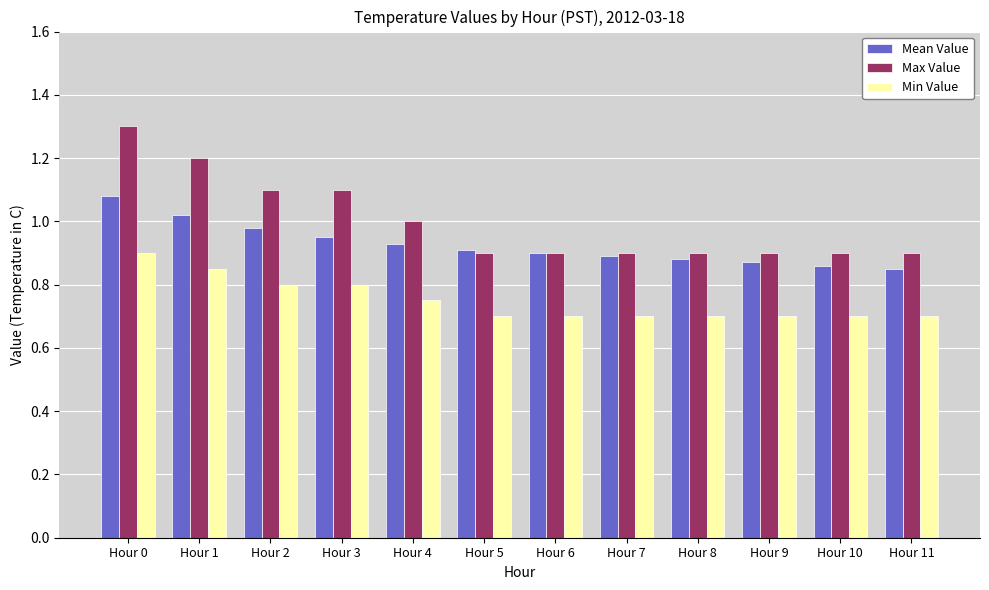

Which series changed the most between Hour 0 and Hour 1?

Max Value